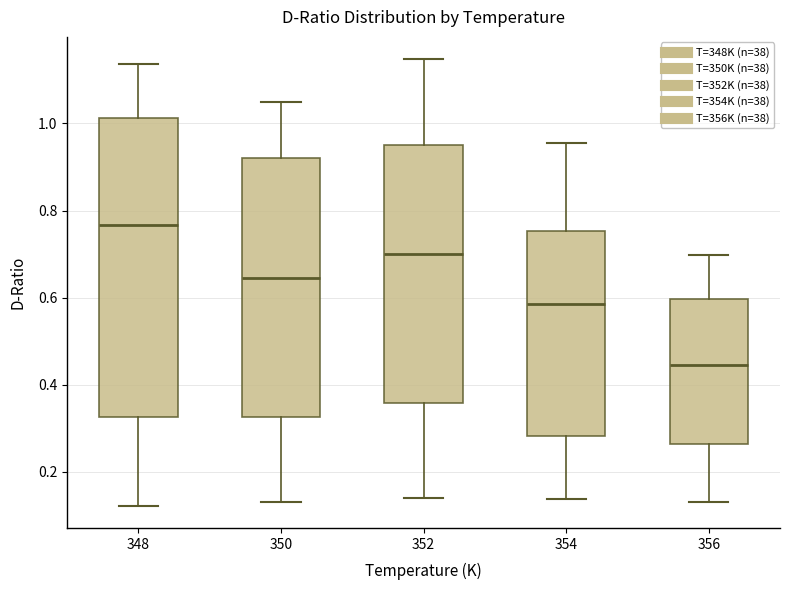

Which box is the tallest, from its lower edge to its upper edge?

348